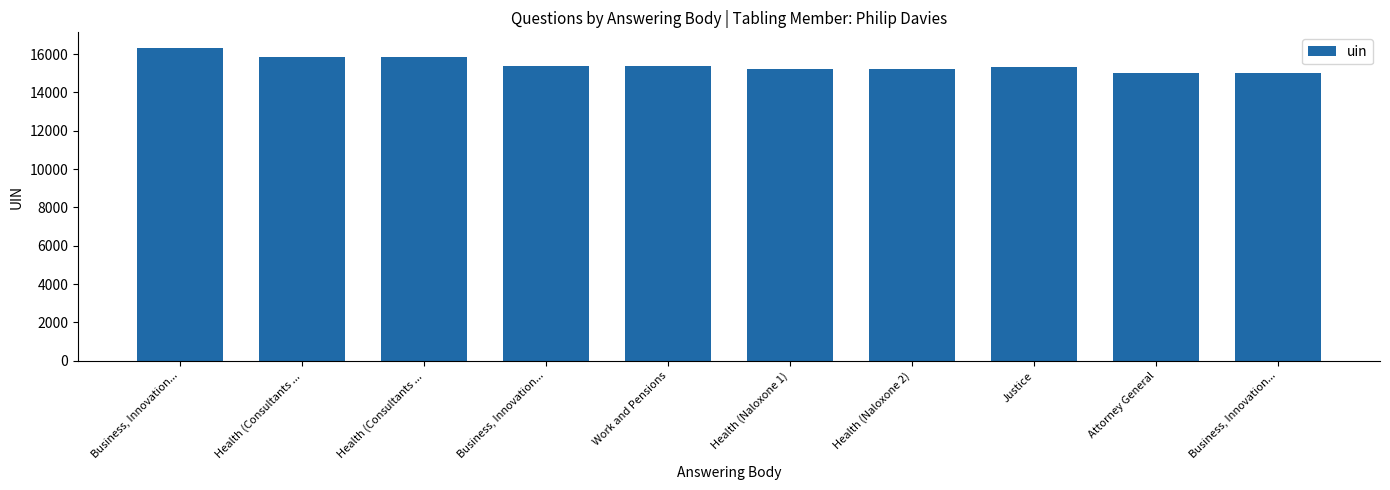

What is the change in value from Health (Consultants ... to Work and Pensions?

-498